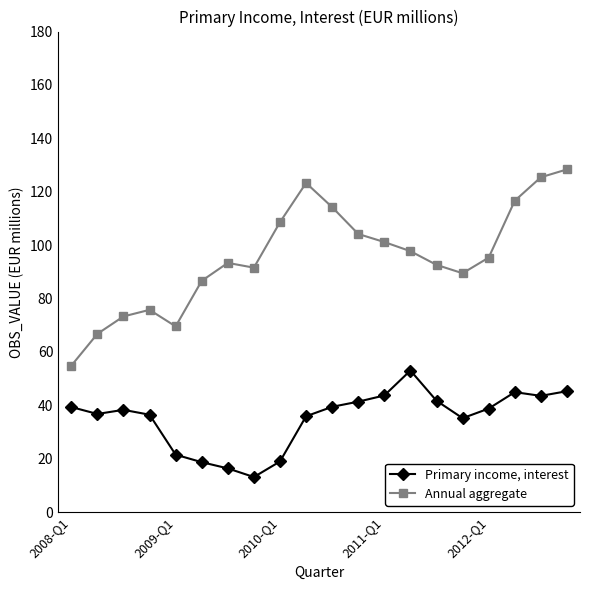

True or false: Primary income, interest and Annual aggregate intersect in this chart.

False